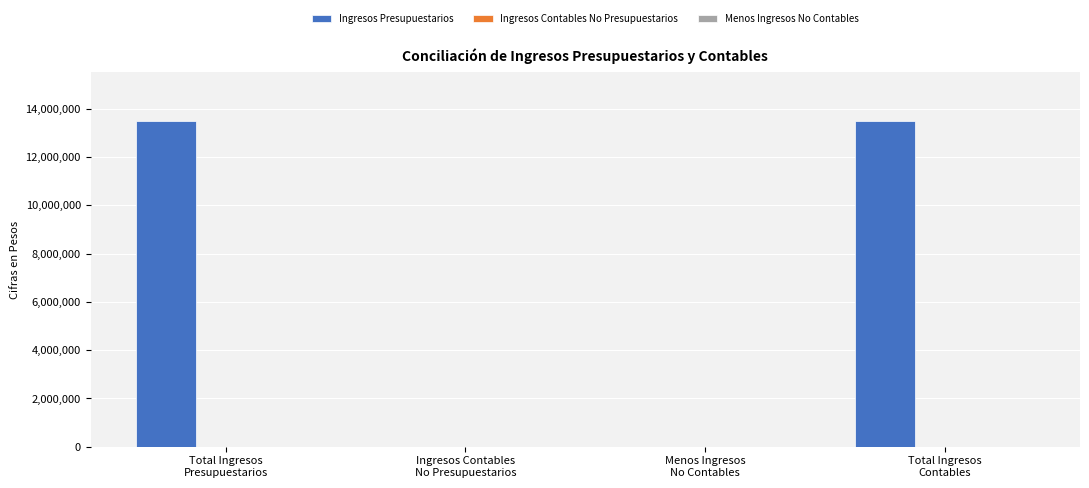

What is the sum of all values?

26970629.9